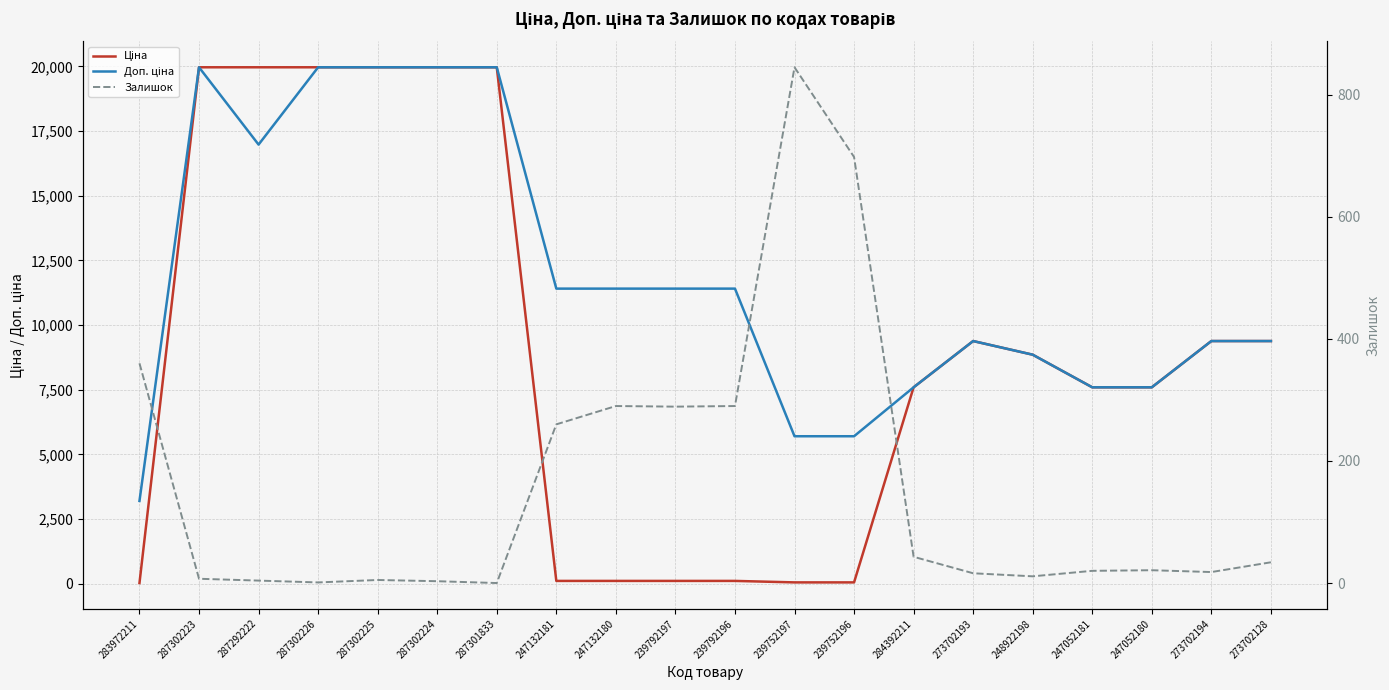

Between which two adjacent categories do Залишок and Ціна first intersect?

283972211 and 287302223